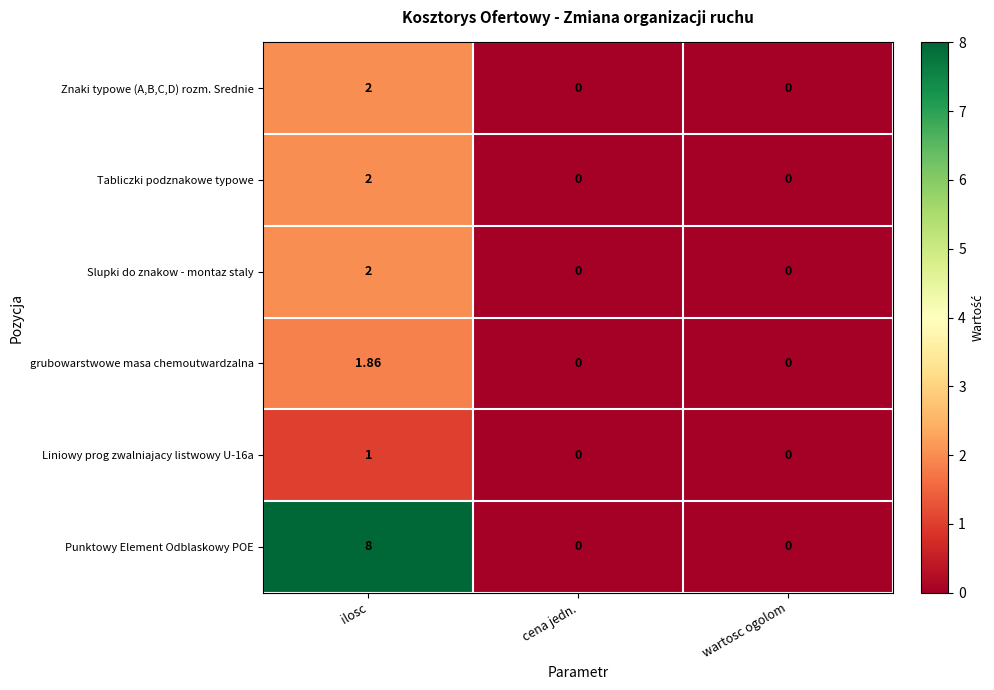

What is the maximum value shown in the chart?

8.0